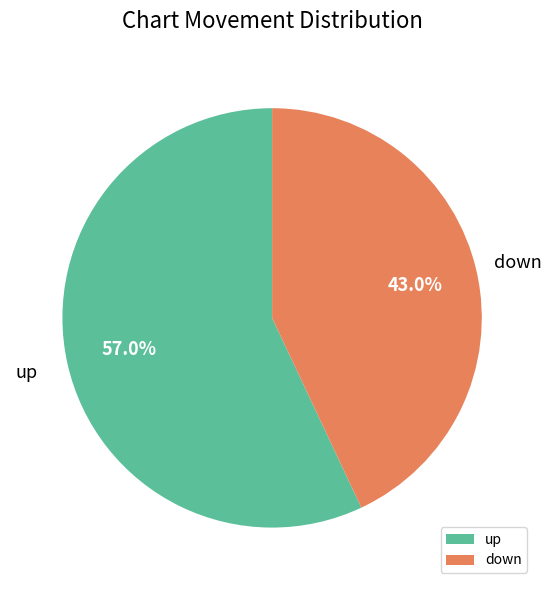

True or false: up accounts for 57% of the total.

True